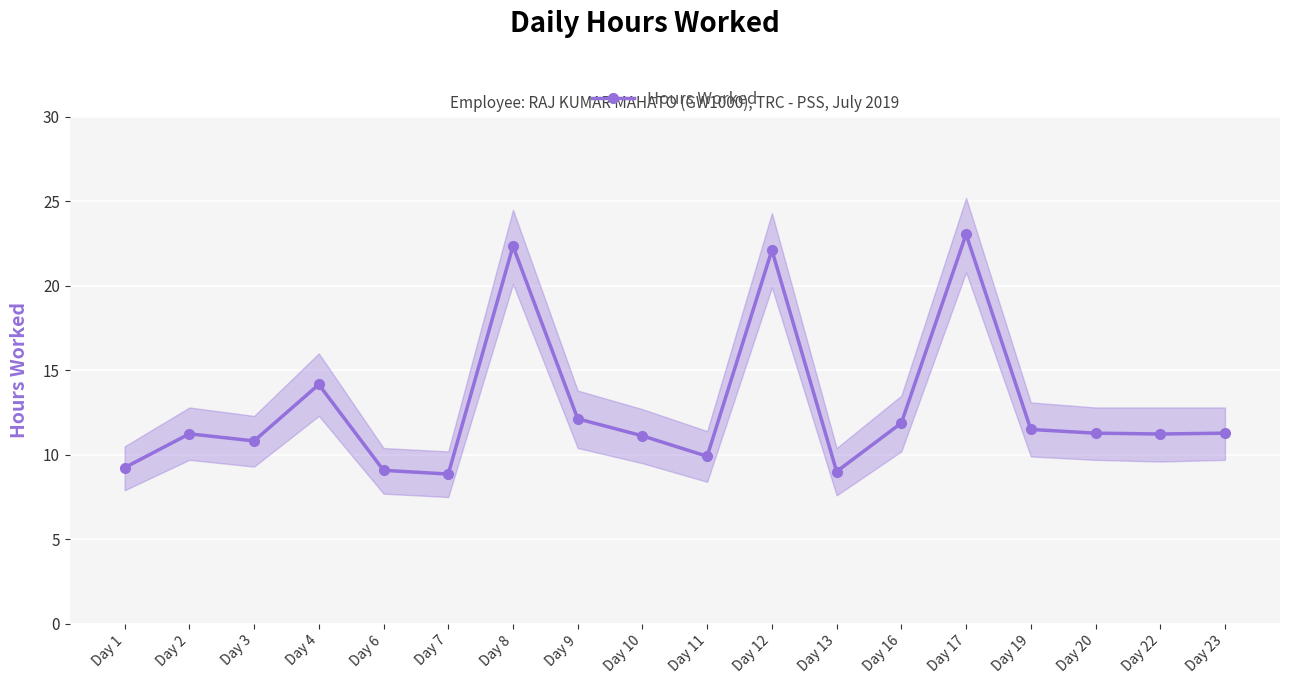

List the labels in order of value, largest first.

Day 17, Day 8, Day 12, Day 4, Day 9, Day 16, Day 19, Day 20, Day 23, Day 2, Day 22, Day 10, Day 3, Day 11, Day 1, Day 6, Day 13, Day 7